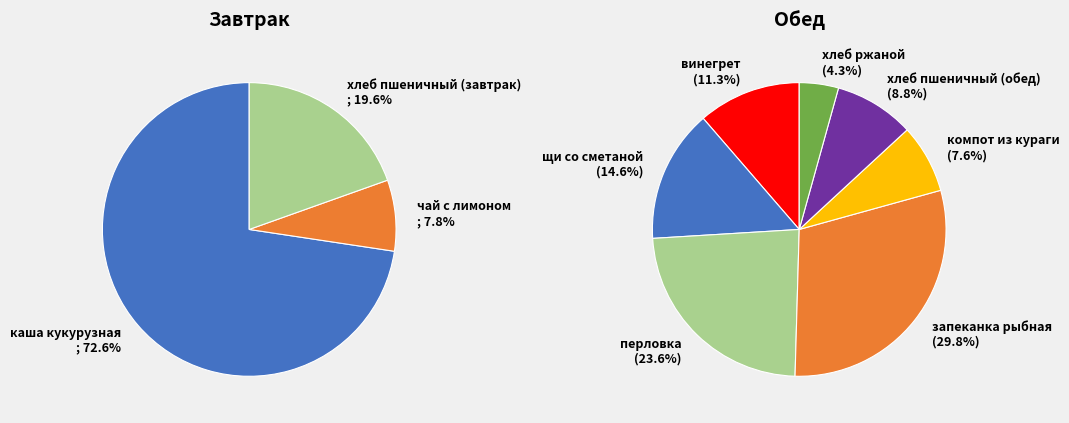

How many slices are in this pie chart?

10